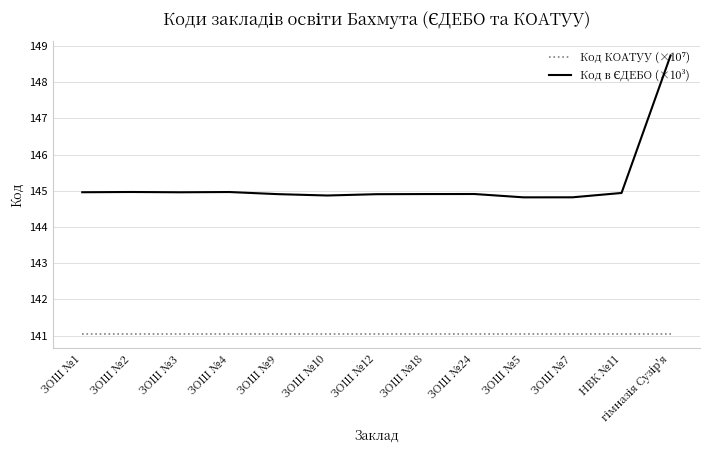

Count the number of data series in this chart.

2